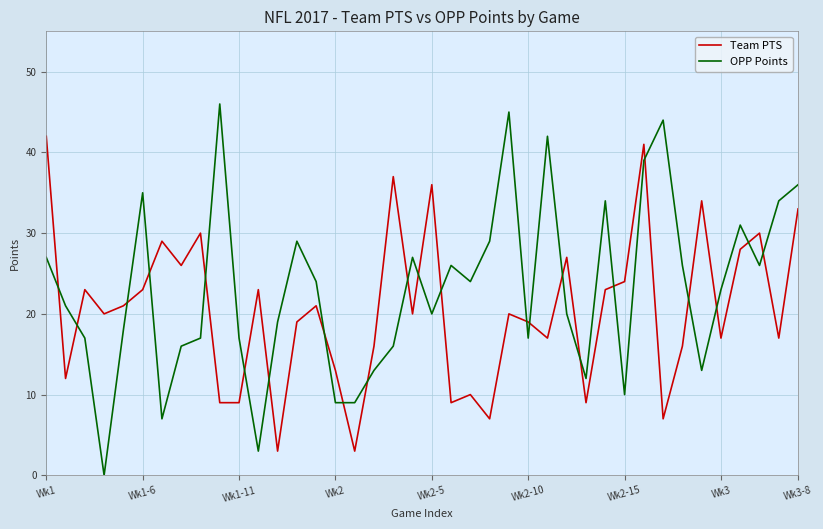

How many categories are shown in the chart?

40